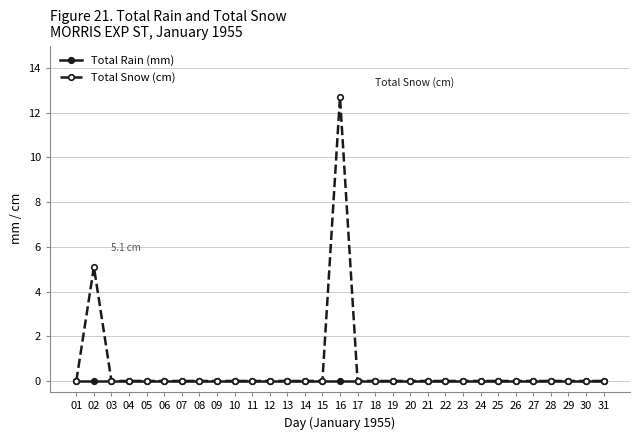

At which category is the sum across all series the highest?

16